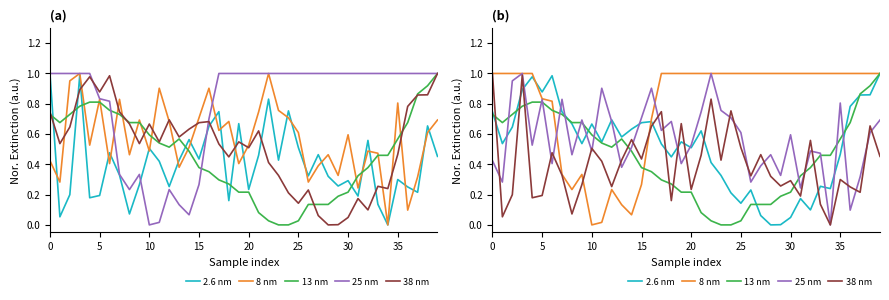

What is the spread (max minus min) of values at 37?

0.8